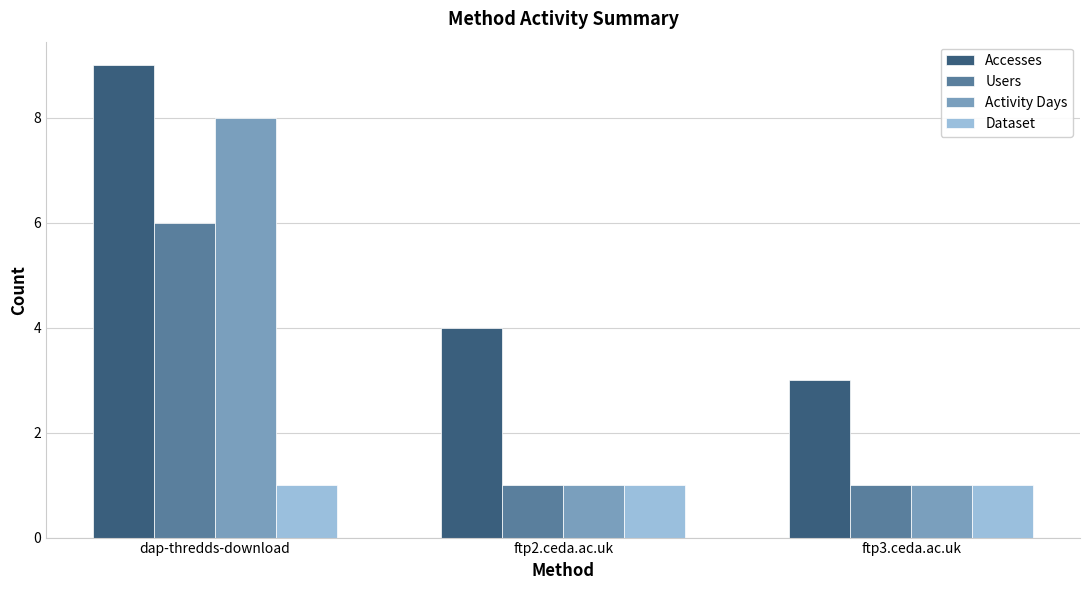

The Dataset series shows 2 at ftp3.ceda.ac.uk. True or false?

False